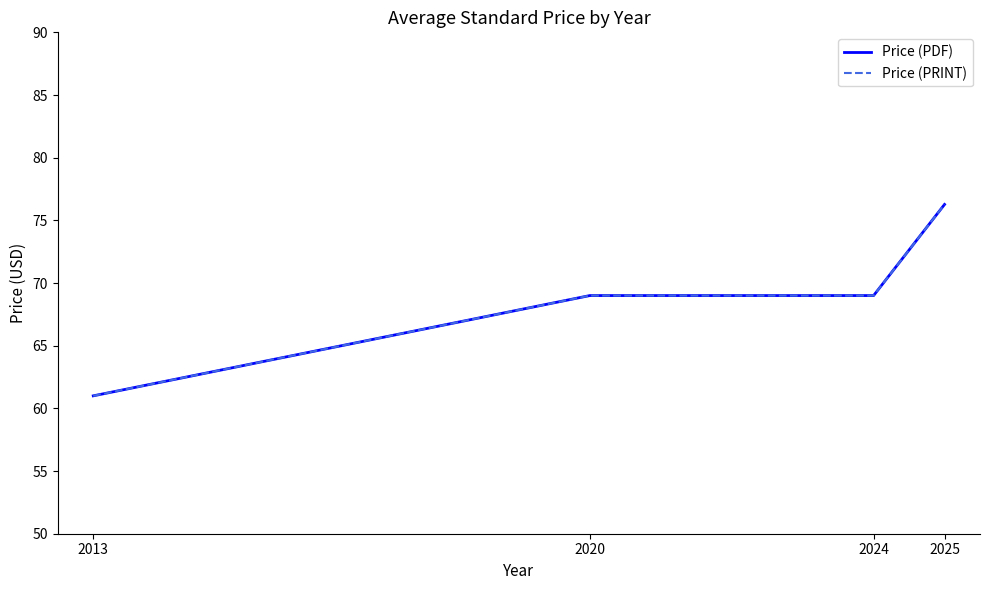

What is the difference between the maximum and minimum values in the Price (PDF) series?

15.3